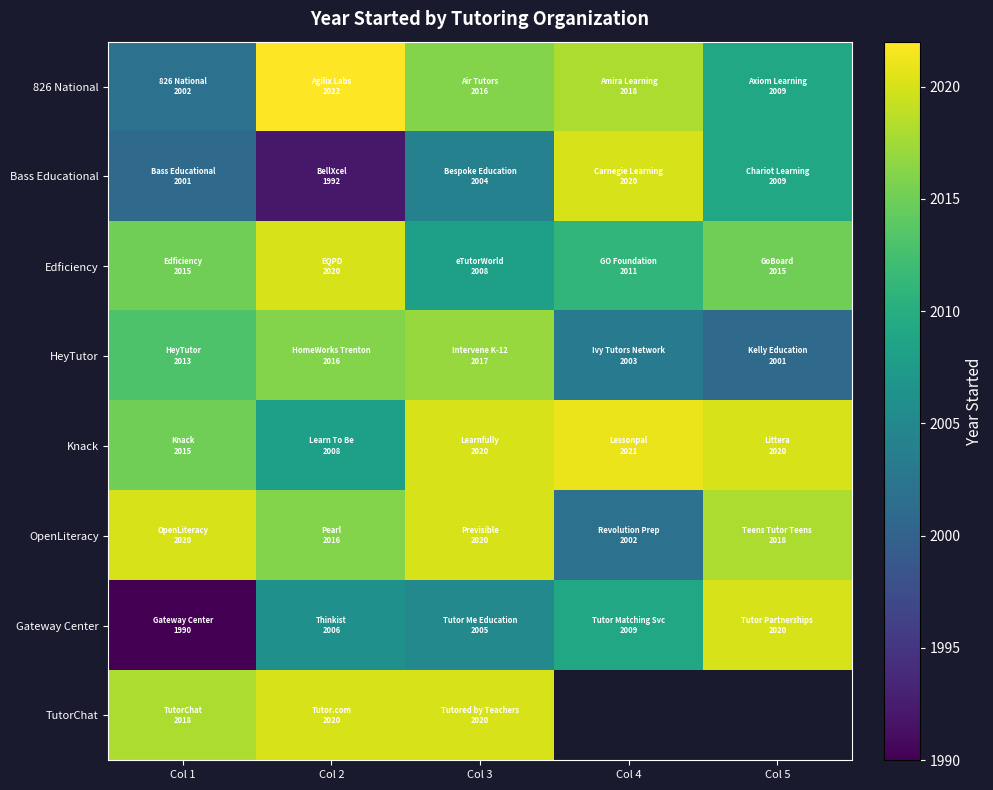

Which series has the largest total across all categories?

Knack